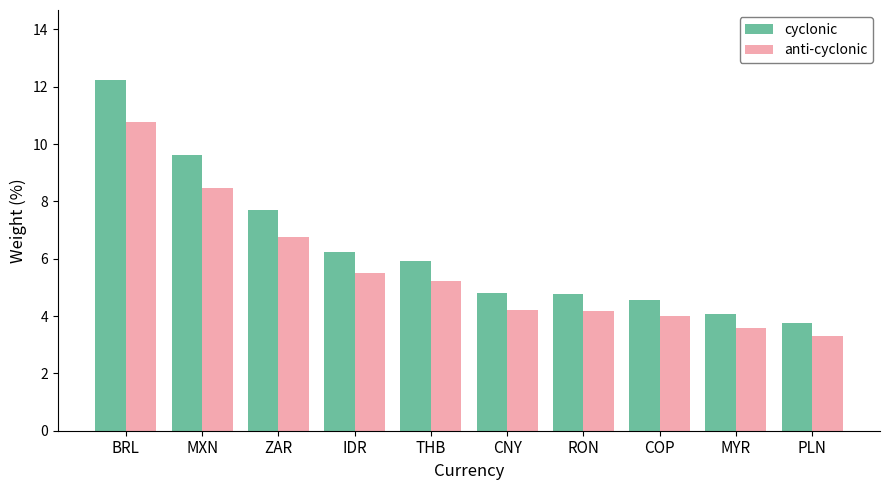

At which label does cyclonic first exceed 5?

BRL